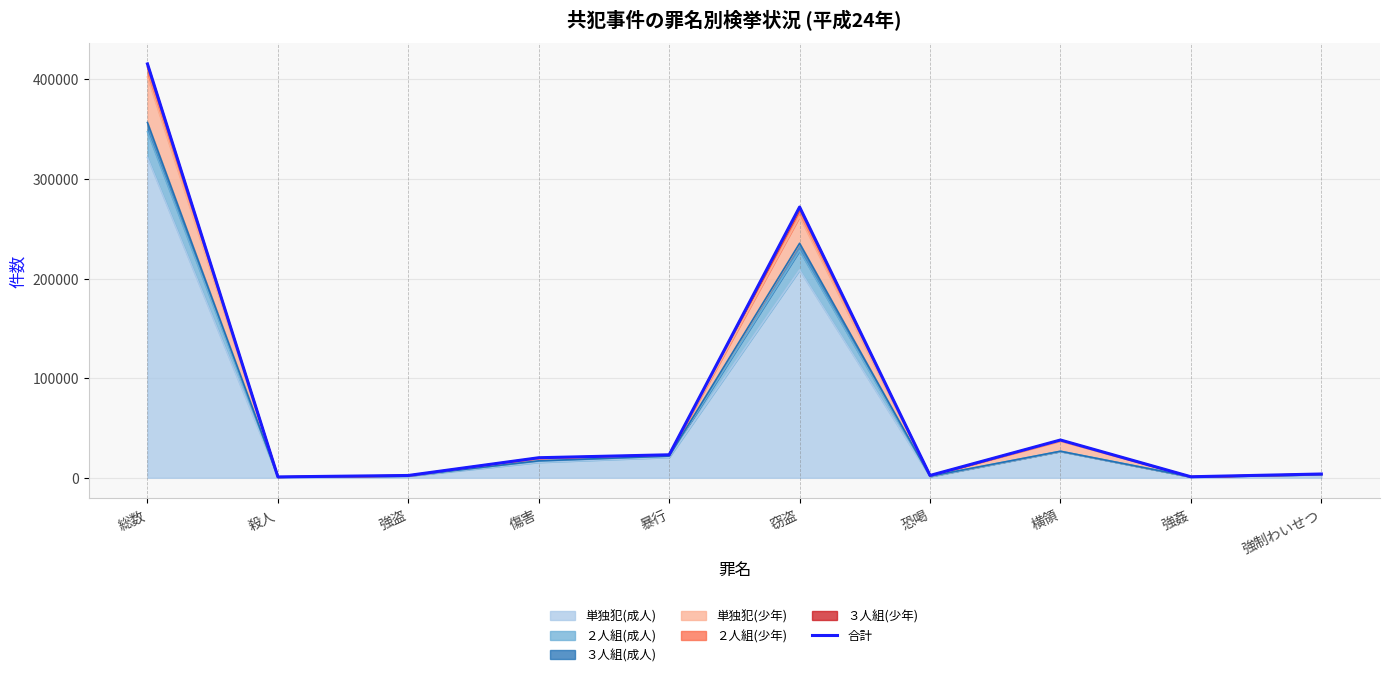

Where is the first local minimum?

殺人